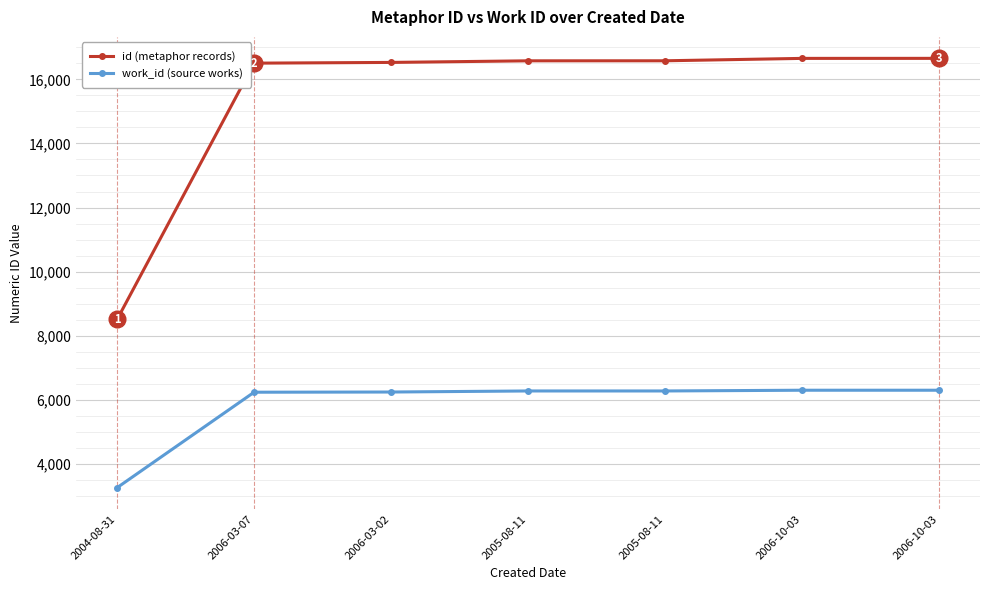

What are all the series names shown in the legend?

id (metaphor records), work_id (source works)